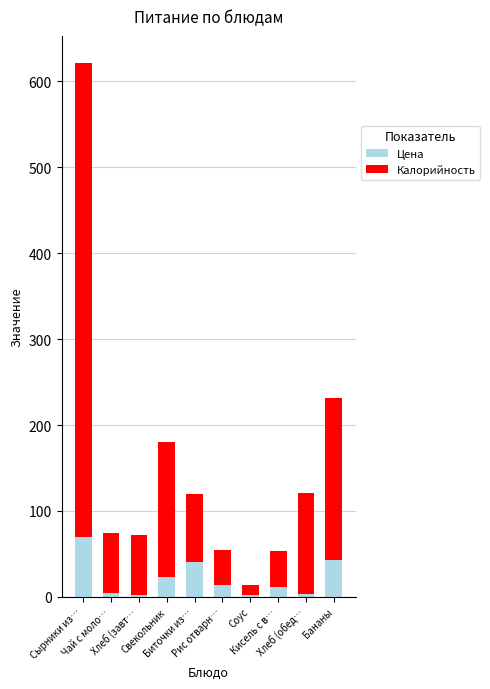

What is the maximum value for Цена?

69.8